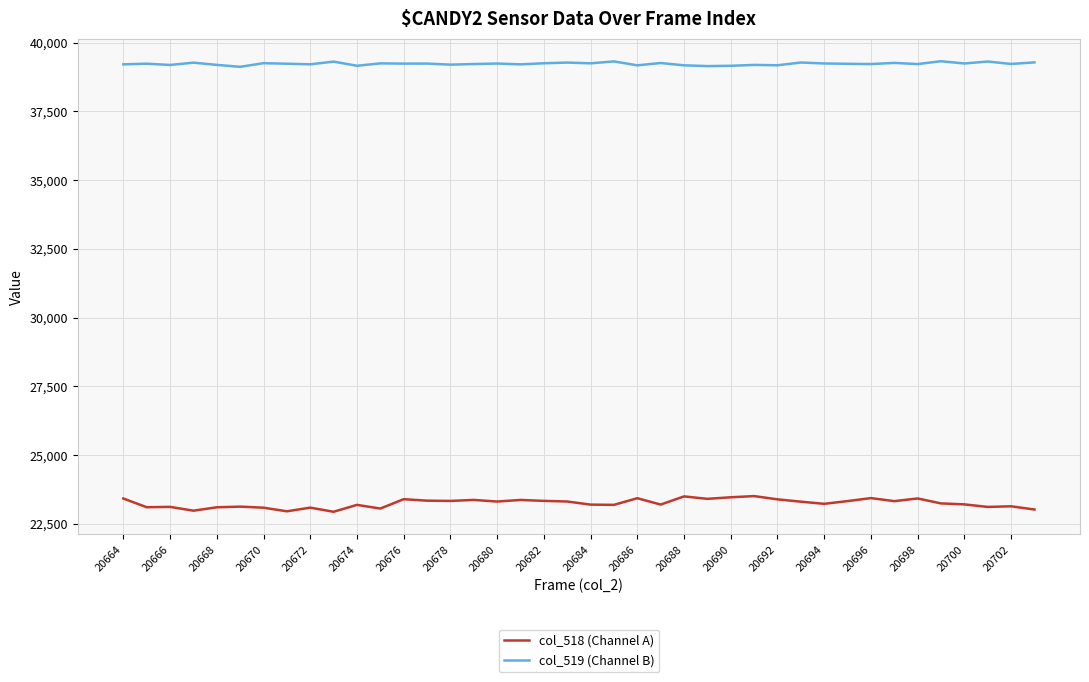

How many values in the col_518 (Channel A) series are below 23307?

20